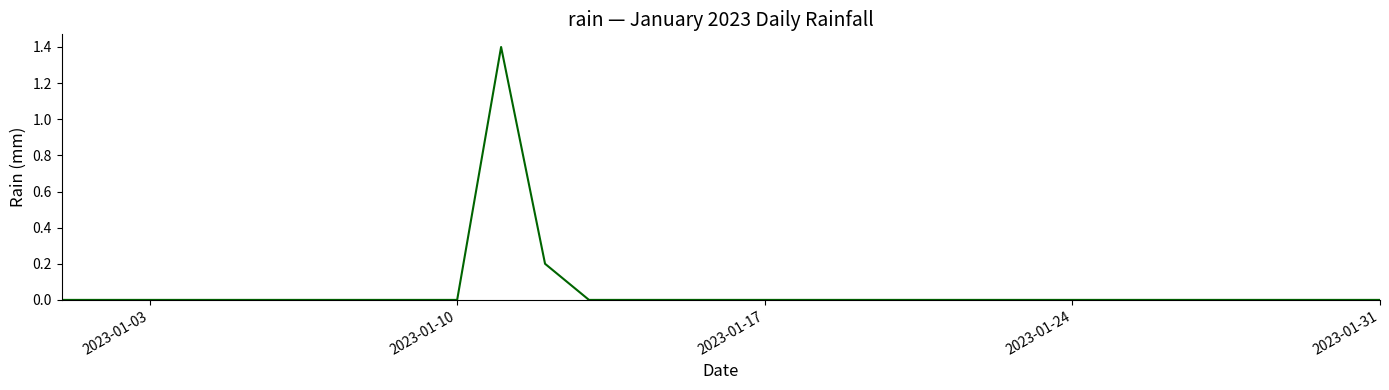

What is the greatest value displayed?

1.4